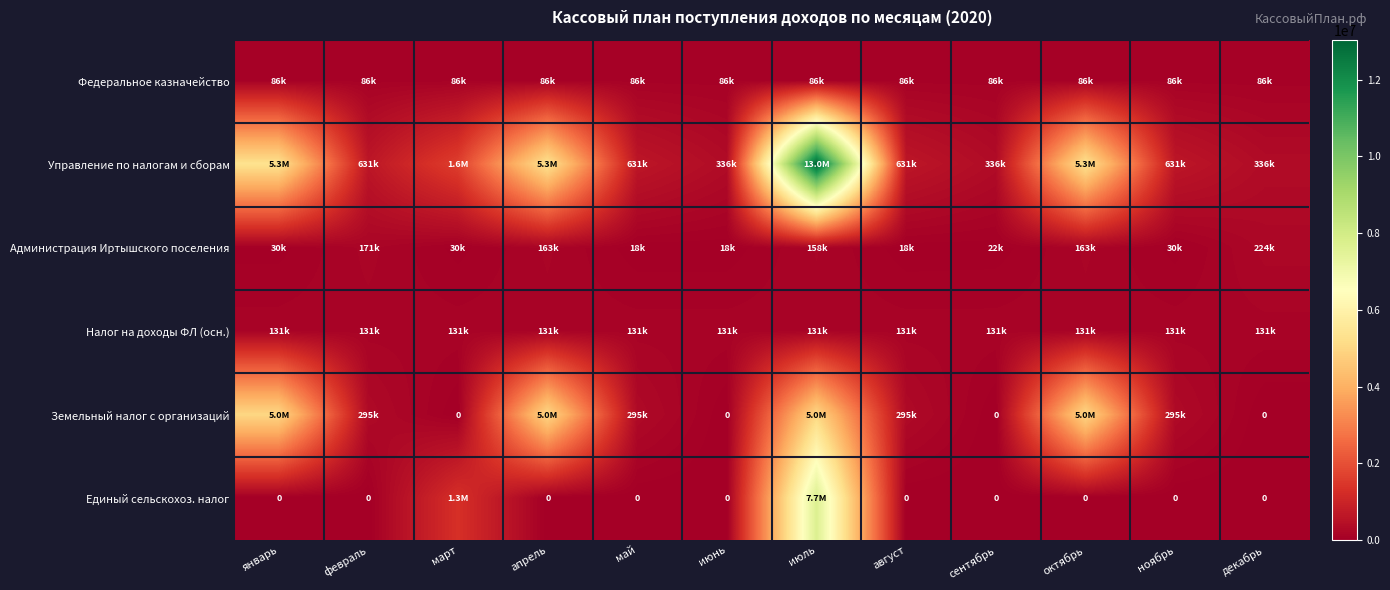

At ноябрь, list the series in order from largest to smallest.

Управление по налогам и сборам, Земельный налог с организаций, Налог на доходы ФЛ (осн.), Федеральное казначейство, Администрация Иртышского поселения, Единый сельскохоз. налог